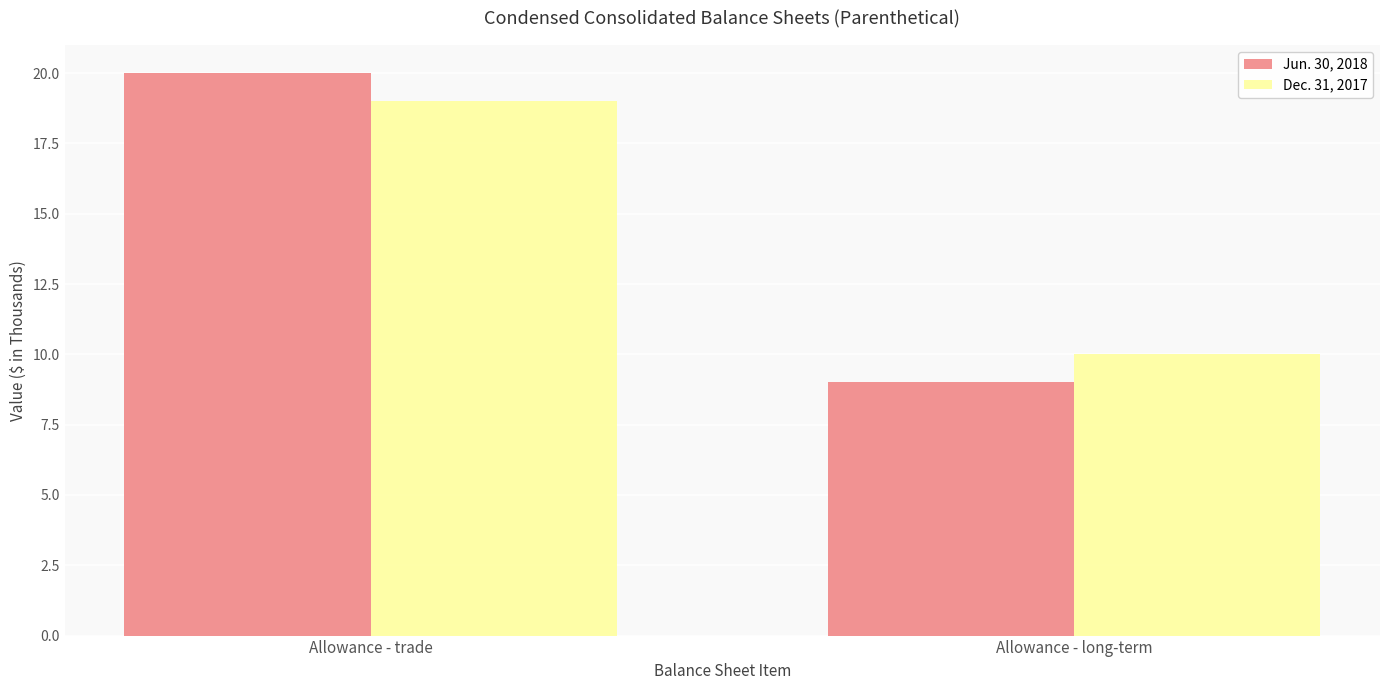

What is the sum of all Jun. 30, 2018 values?

29